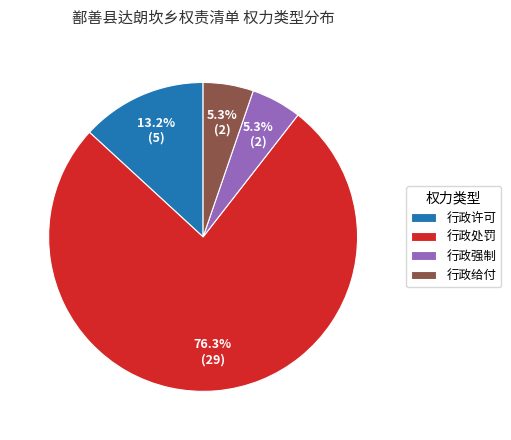

True or false: 行政处罚 accounts for 67% of the total.

False